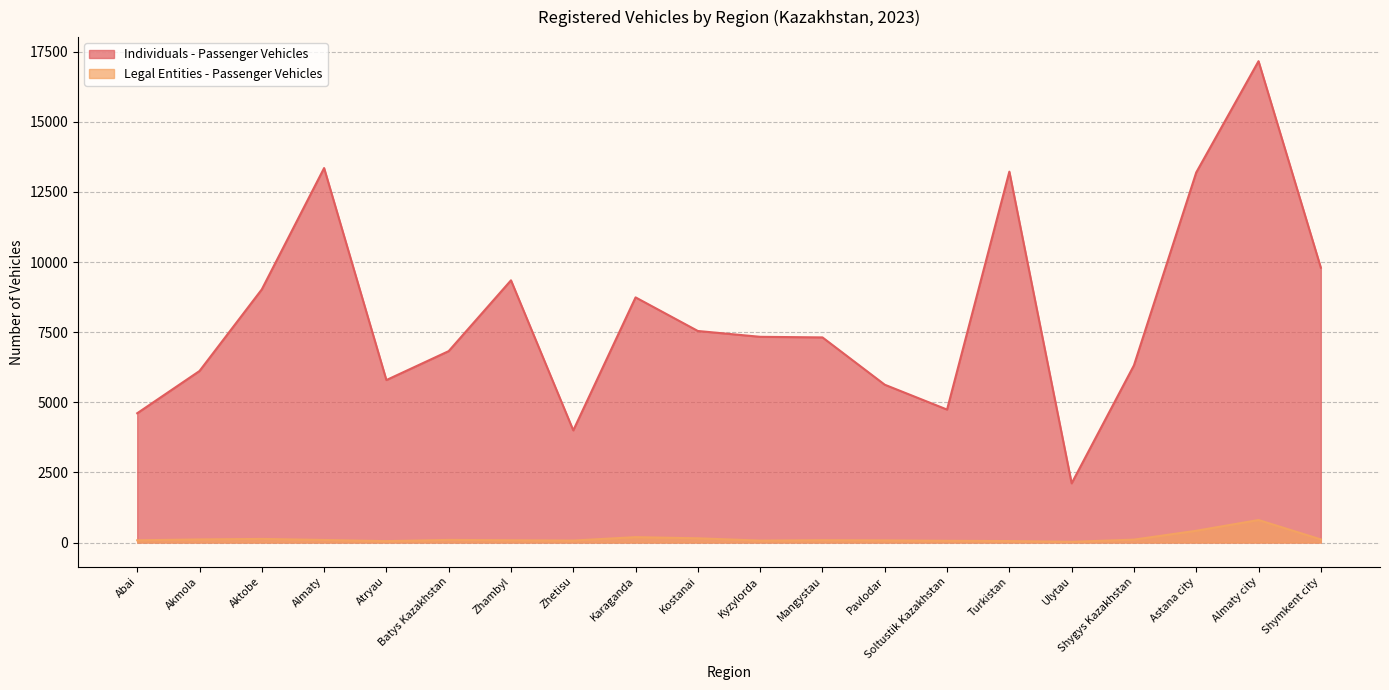

At how many categories does at least one series exceed 256?

20